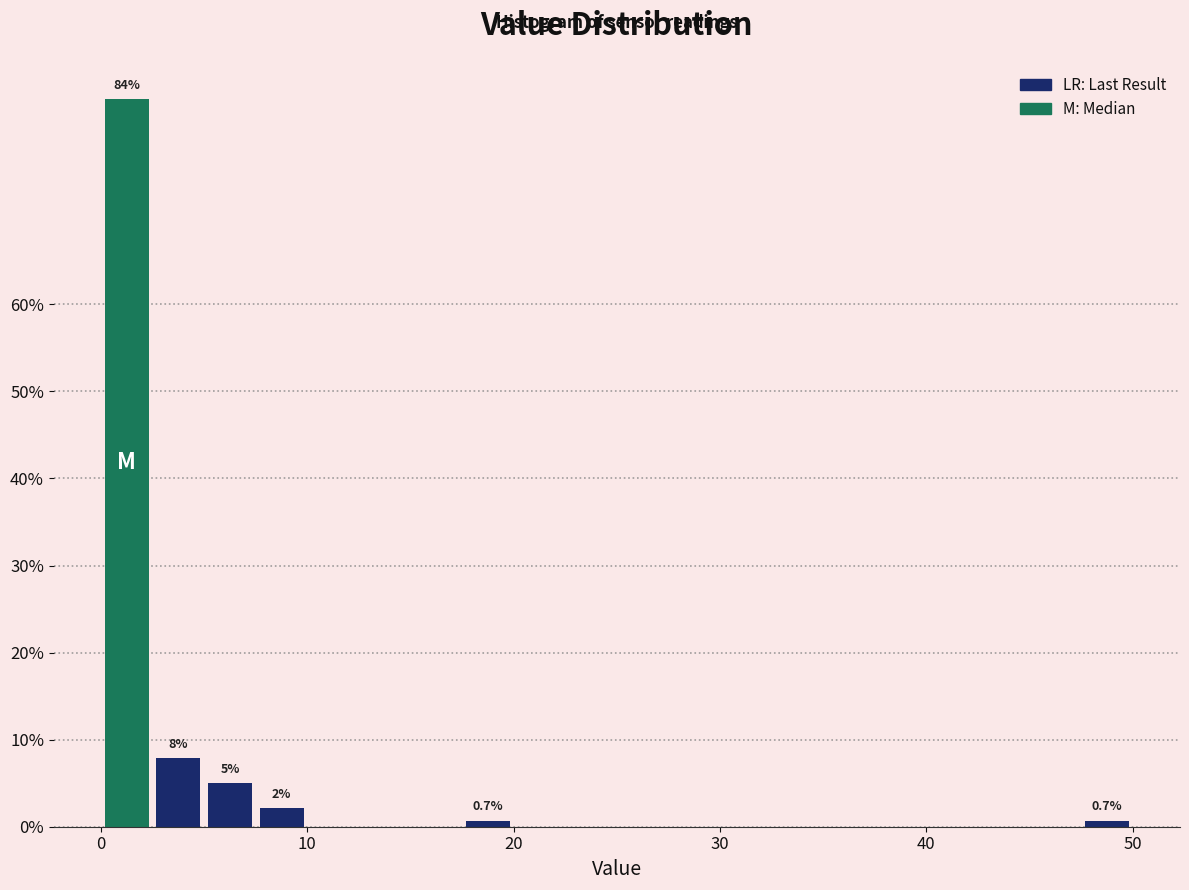

Read against the x-axis, roughly where is the centre of the tallest bar?

1